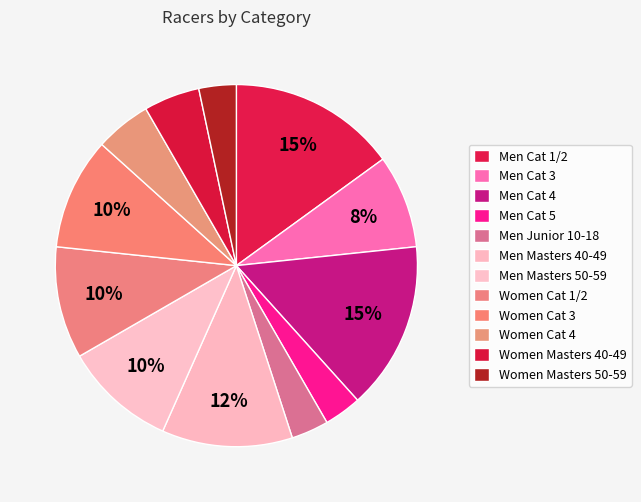

Rank the categories by value from highest to lowest.

Men Cat 1/2, Men Cat 4, Men Masters 40-49, Men Masters 50-59, Women Cat 1/2, Women Cat 3, Men Cat 3, Women Cat 4, Women Masters 40-49, Men Cat 5, Men Junior 10-18, Women Masters 50-59